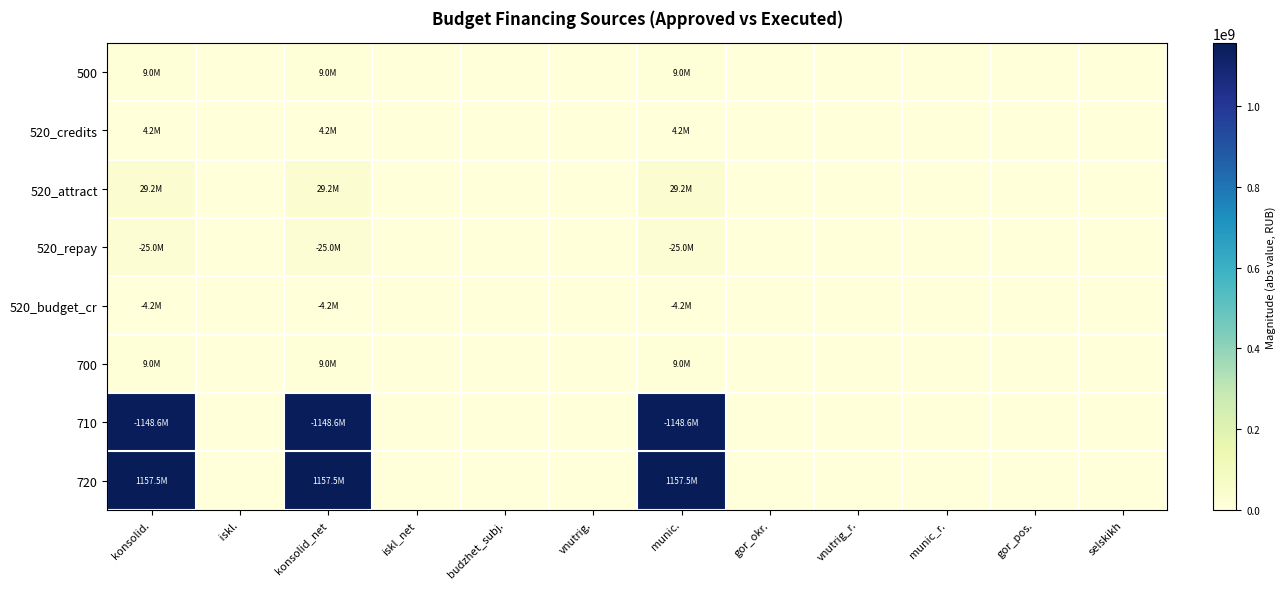

Reading left to right, what are all the values shown in this chart?

500: konsolid.=8968000.8	 iskl.=0.0	konsolid_net=8968000.8	iskl_net=0.0	budzhet_subj.=0.0	vnutrig.=0.0	munic.=8968000.8	gor_okr.=0.0	vnutrig_r.=0.0	munic_r.=0.0	gor_pos.=0.0	selskikh=0.0
520_credits: konsolid.=4195264.0	 iskl.=0.0	konsolid_net=4195264.0	iskl_net=0.0	budzhet_subj.=0.0	vnutrig.=0.0	munic.=4195264.0	gor_okr.=0.0	vnutrig_r.=0.0	munic_r.=0.0	gor_pos.=0.0	selskikh=0.0
520_attract: konsolid.=29195264.0	 iskl.=0.0	konsolid_net=29195264.0	iskl_net=0.0	budzhet_subj.=0.0	vnutrig.=0.0	munic.=29195264.0	gor_okr.=0.0	vnutrig_r.=0.0	munic_r.=0.0	gor_pos.=0.0	selskikh=0.0
520_repay: konsolid.=25000000.0	 iskl.=0.0	konsolid_net=25000000.0	iskl_net=0.0	budzhet_subj.=0.0	vnutrig.=0.0	munic.=25000000.0	gor_okr.=0.0	vnutrig_r.=0.0	munic_r.=0.0	gor_pos.=0.0	selskikh=0.0
520_budget_cr: konsolid.=4195264.0	 iskl.=0.0	konsolid_net=4195264.0	iskl_net=0.0	budzhet_subj.=0.0	vnutrig.=0.0	munic.=4195264.0	gor_okr.=0.0	vnutrig_r.=0.0	munic_r.=0.0	gor_pos.=0.0	selskikh=0.0
700: konsolid.=8968000.8	 iskl.=0.0	konsolid_net=8968000.8	iskl_net=0.0	budzhet_subj.=0.0	vnutrig.=0.0	munic.=8968000.8	gor_okr.=0.0	vnutrig_r.=0.0	munic_r.=0.0	gor_pos.=0.0	selskikh=0.0
710: konsolid.=1148572580.5	 iskl.=0.0	konsolid_net=1148572580.5	iskl_net=0.0	budzhet_subj.=0.0	vnutrig.=0.0	munic.=1148572580.5	gor_okr.=0.0	vnutrig_r.=0.0	munic_r.=0.0	gor_pos.=0.0	selskikh=0.0
720: konsolid.=1157540581.3	 iskl.=0.0	konsolid_net=1157540581.3	iskl_net=0.0	budzhet_subj.=0.0	vnutrig.=0.0	munic.=1157540581.3	gor_okr.=0.0	vnutrig_r.=0.0	munic_r.=0.0	gor_pos.=0.0	selskikh=0.0